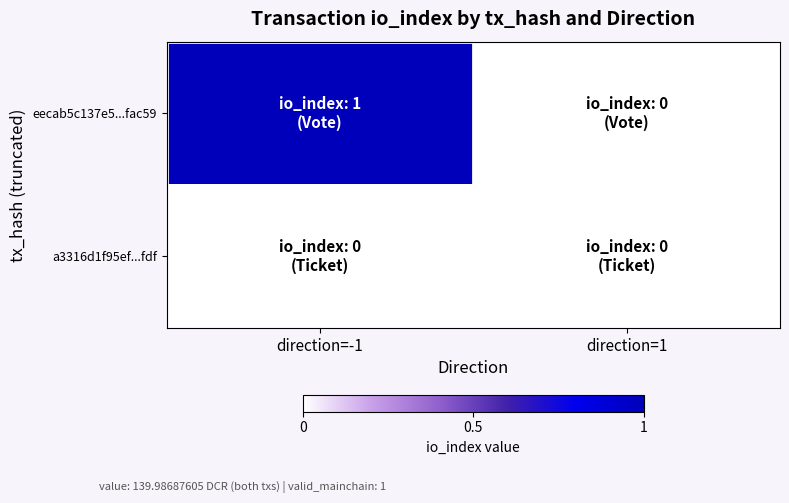

Between direction=1 and direction=-1, which is larger?

direction=-1